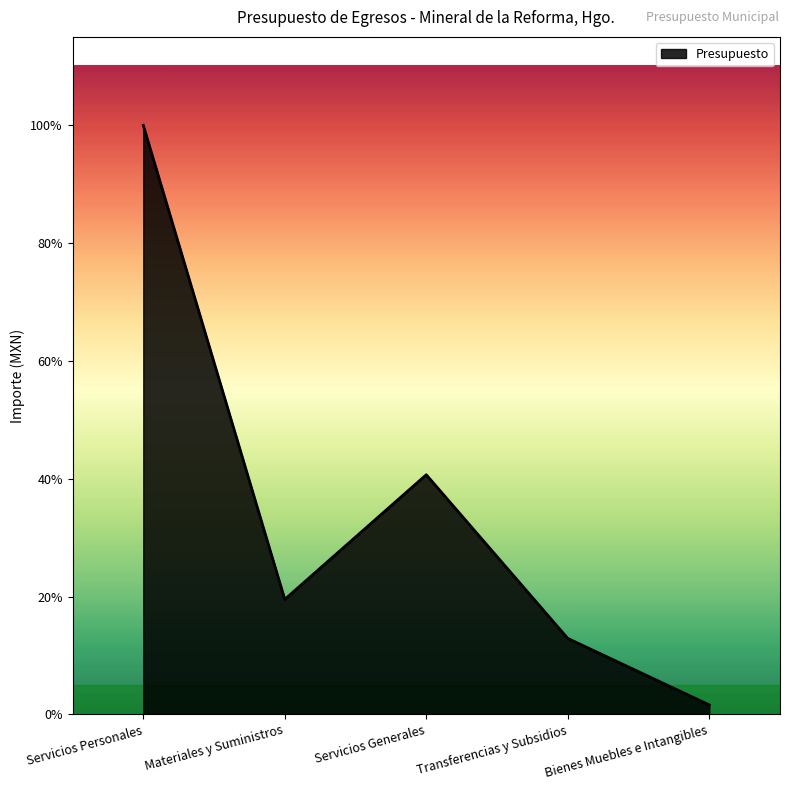

True or false: the data has more than 2 interior local peaks.

False